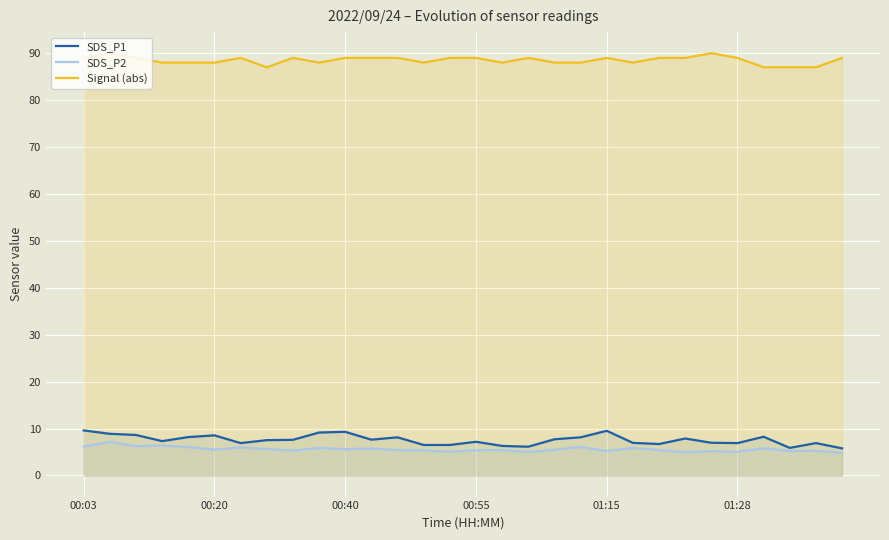

What is the label of the 24th point from the right?

6